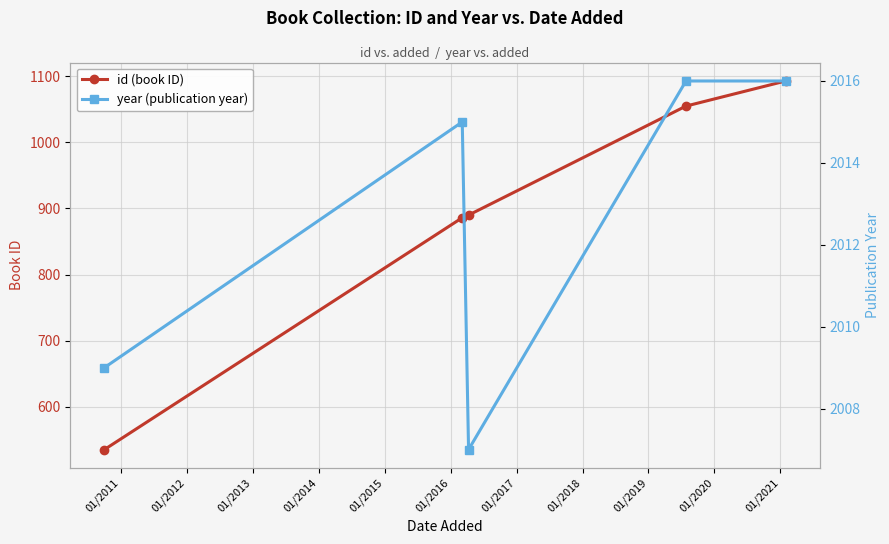

What is the value of the id (book ID) point at the 3rd from the left?

890